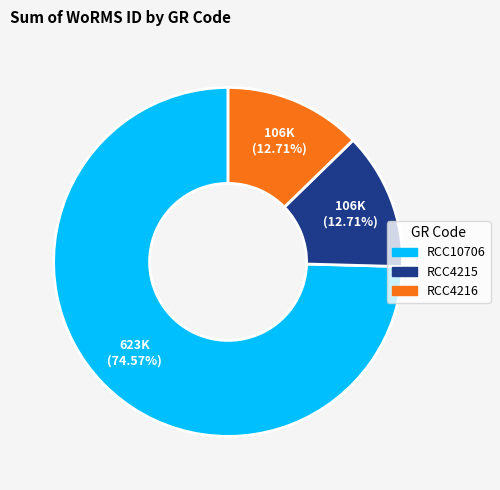

To the nearest percent, what is the combined percentage of RCC10706 and RCC4216?

87%